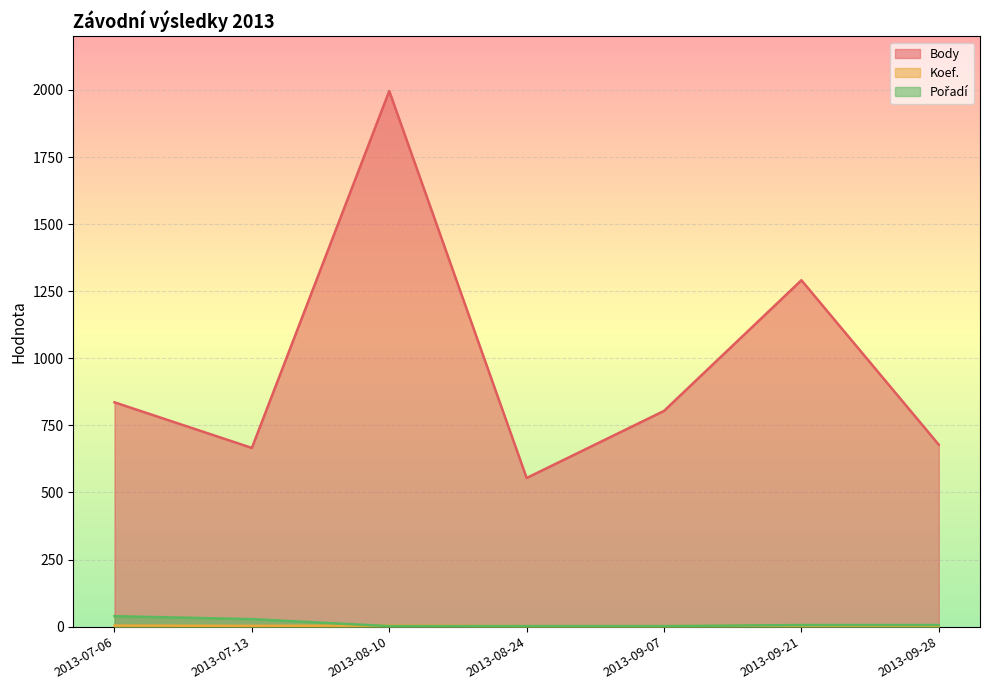

What is the difference between the maximum and second lowest values in the Pořadí series?

37